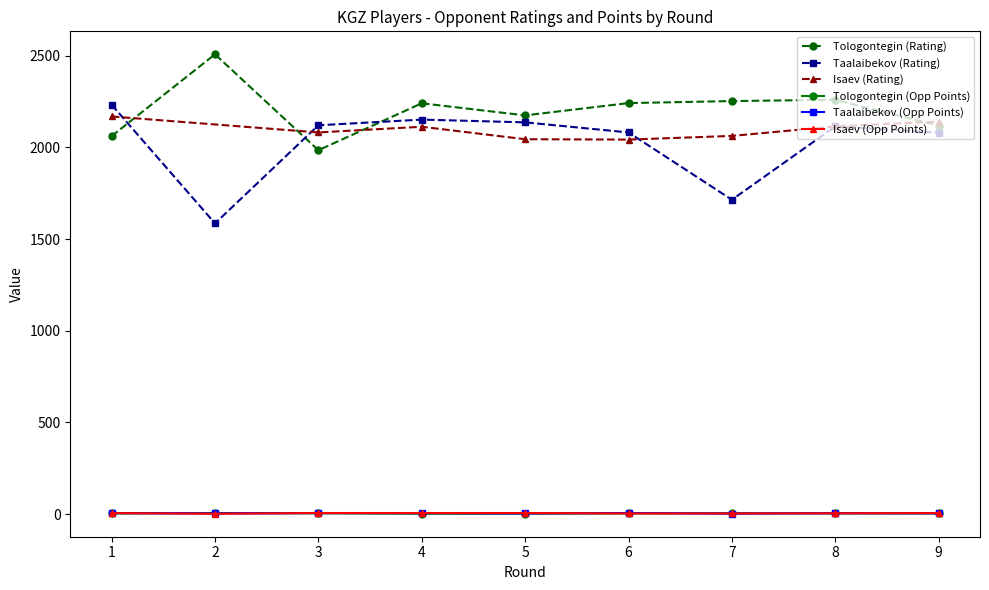

Which label corresponds to the smallest value in the chart?

4